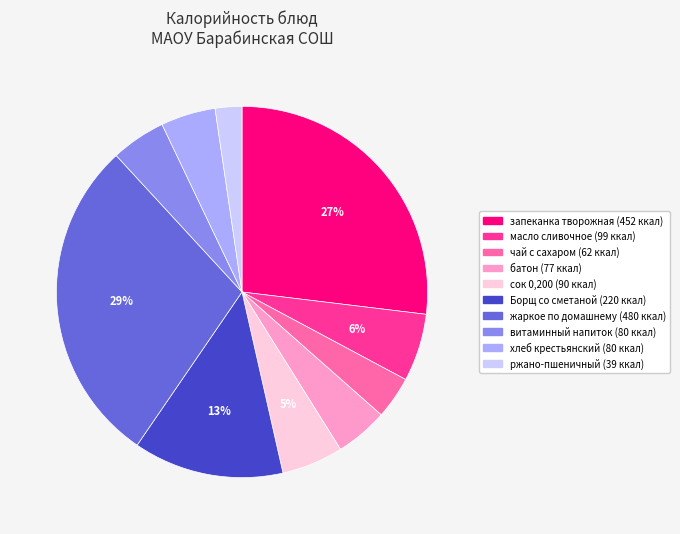

Is it true that батон is 12% of the pie?

False